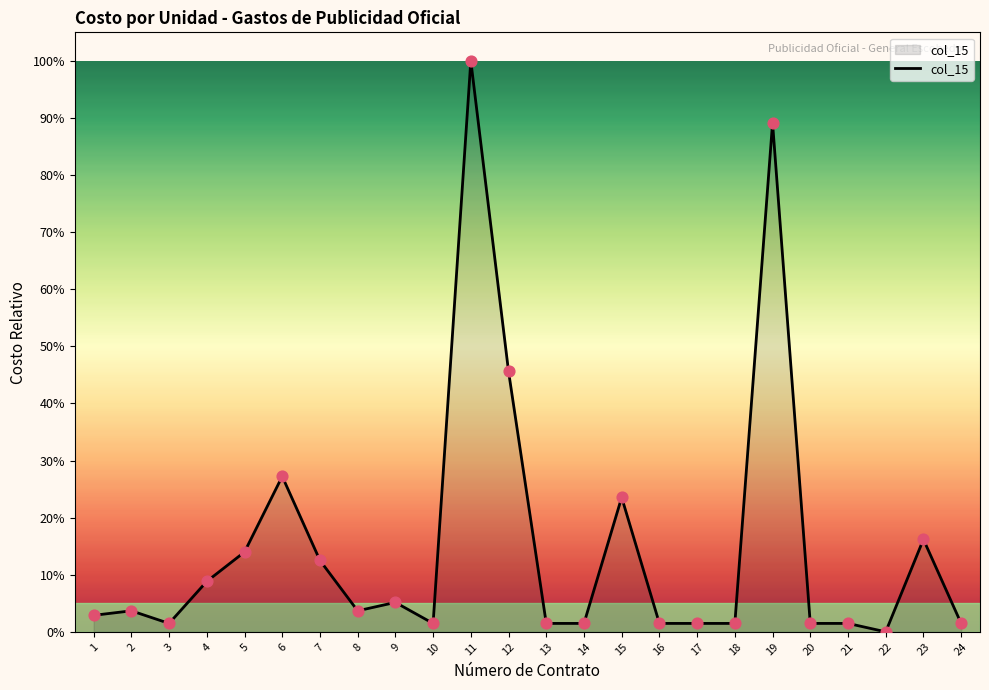

Between 10 and 24, which is larger?

10